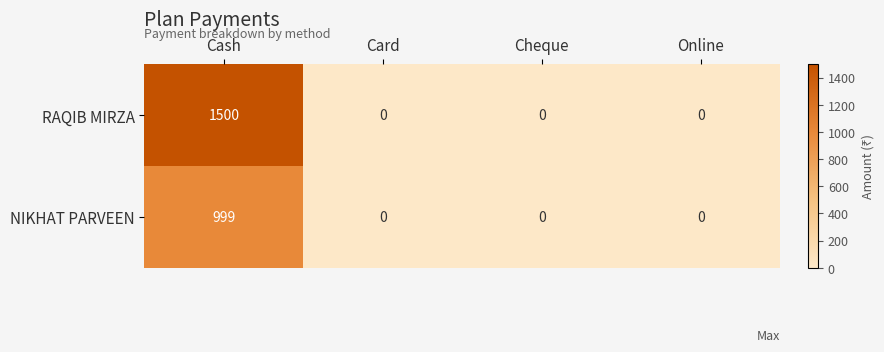

What is the maximum value shown in the chart?

1500